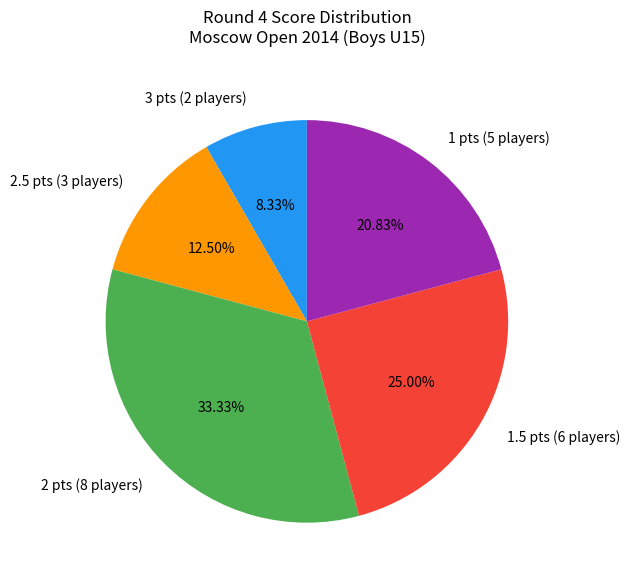

Does 2 pts (8 players) account for over 50% of the chart?

No